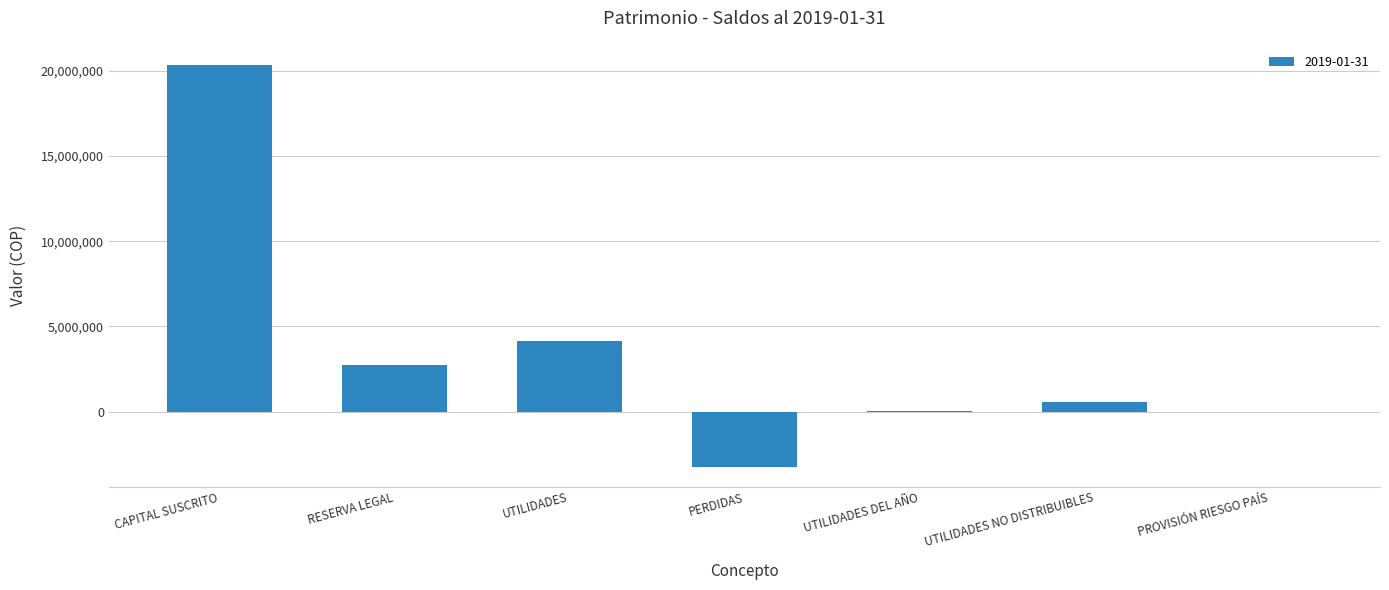

Is it true that the value at UTILIDADES is 4162492.5?

True